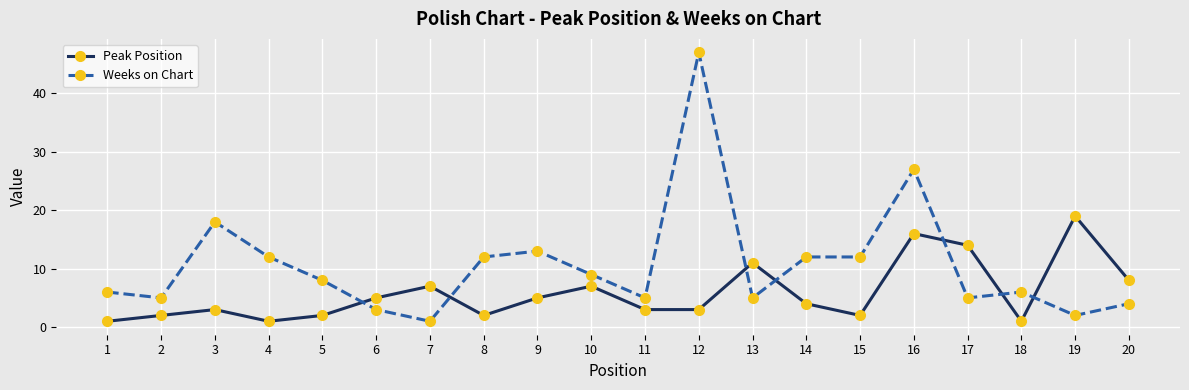

How many intersections are there between Weeks on Chart and Peak Position?

7